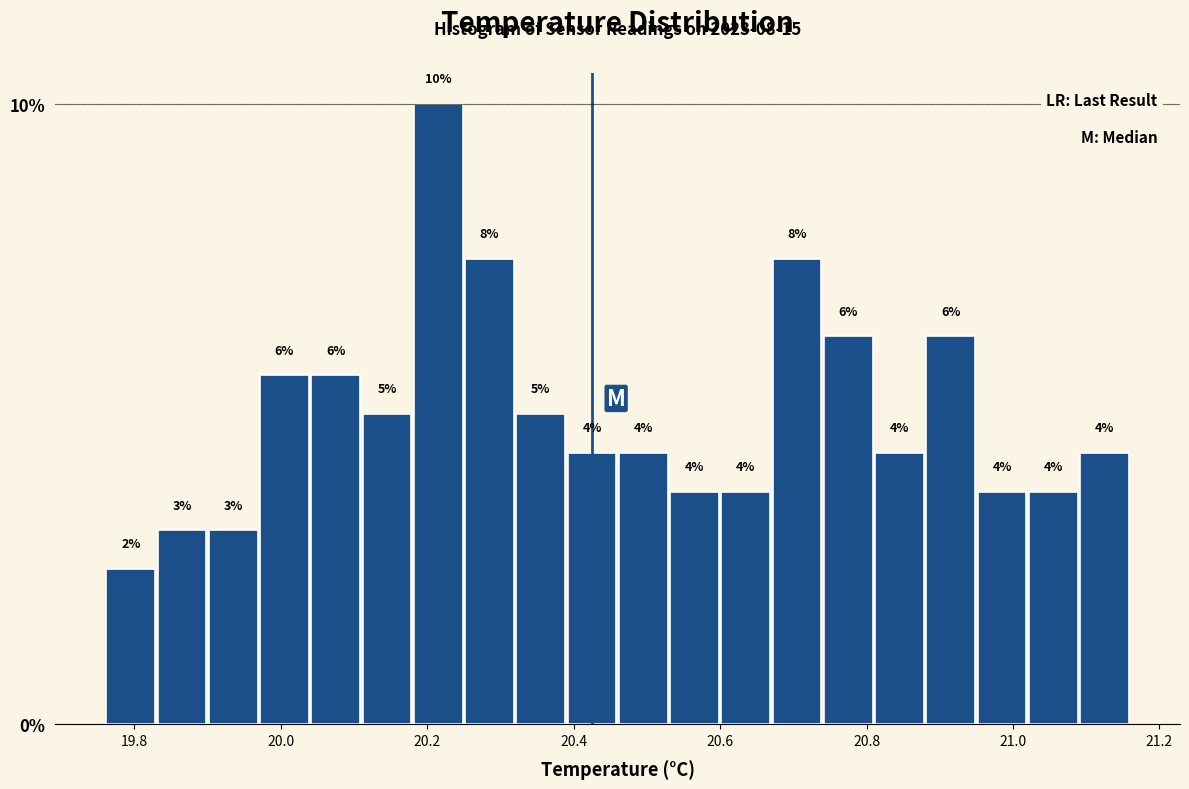

Read against the x-axis, roughly where is the centre of the tallest bar?

20.22